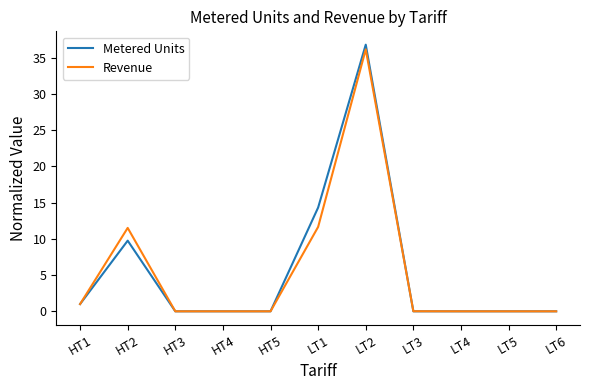

Which series has the widest spread of values?

Metered Units